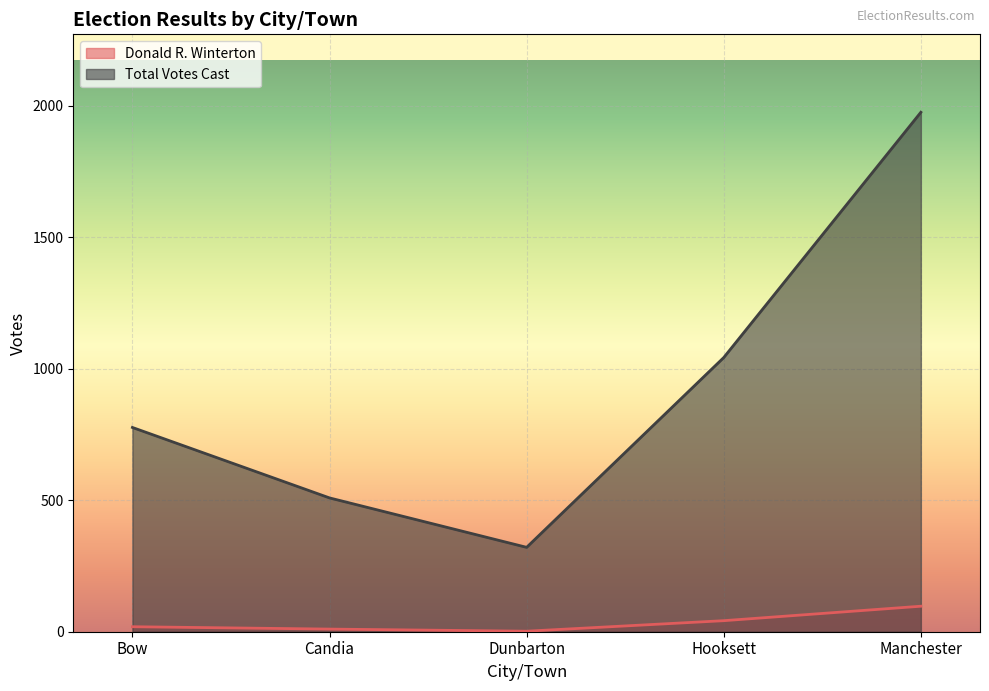

The value of Total Votes Cast at Manchester is 3515. True or false?

False